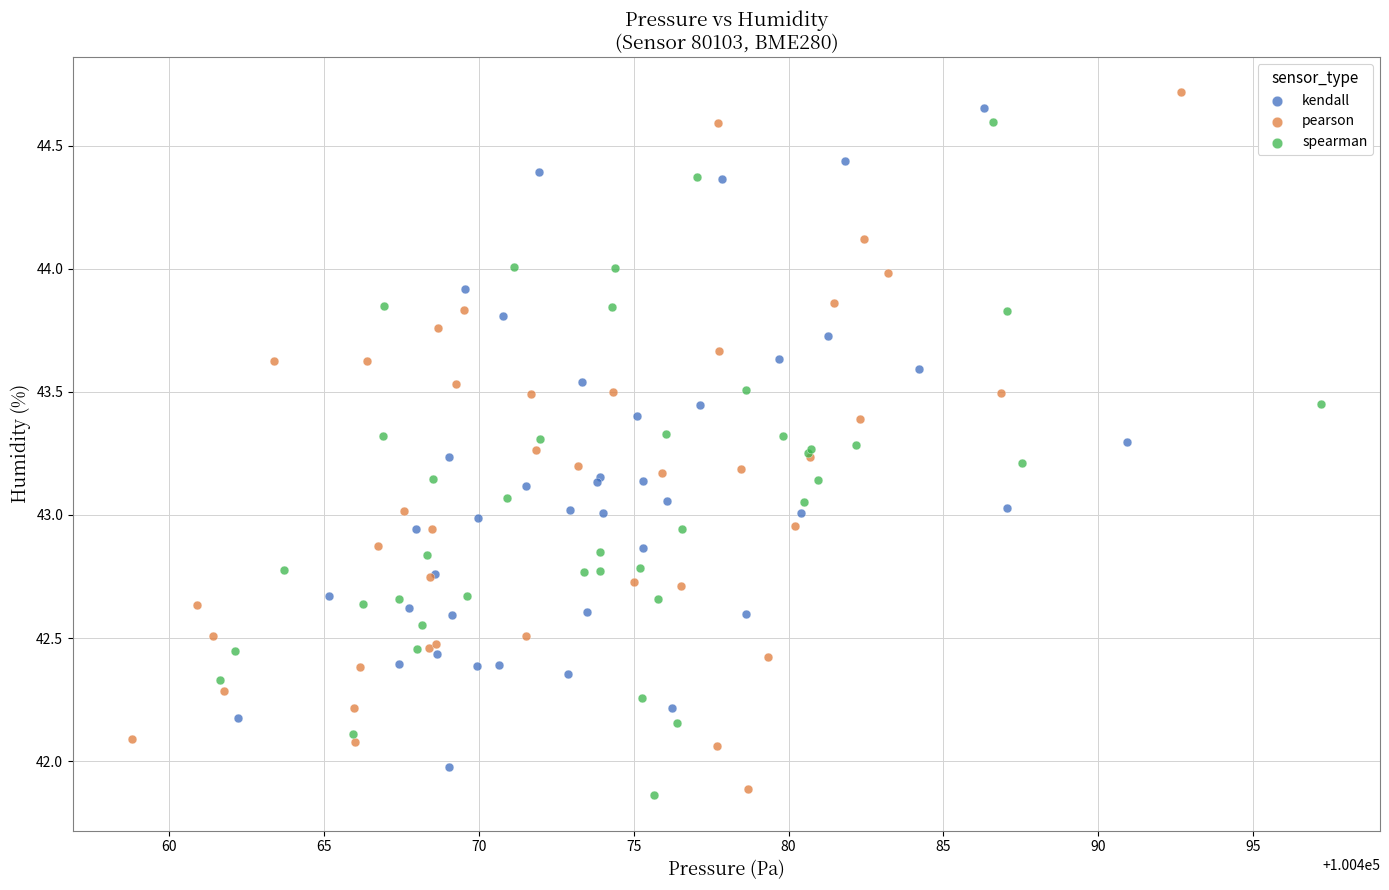

Which series has the widest spread of Y values?

pearson